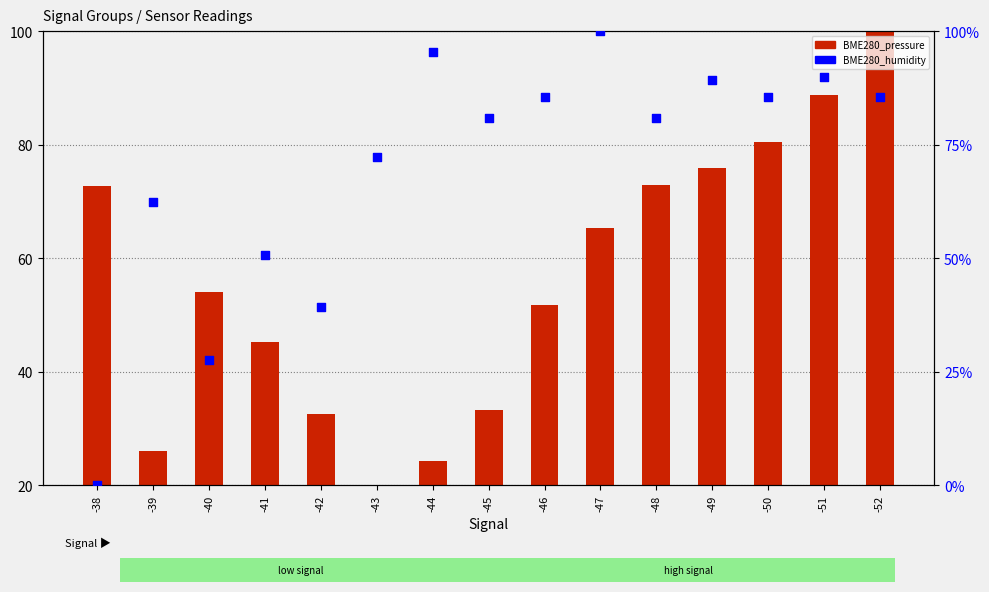

Which series has the largest total across all categories?

BME280_humidity